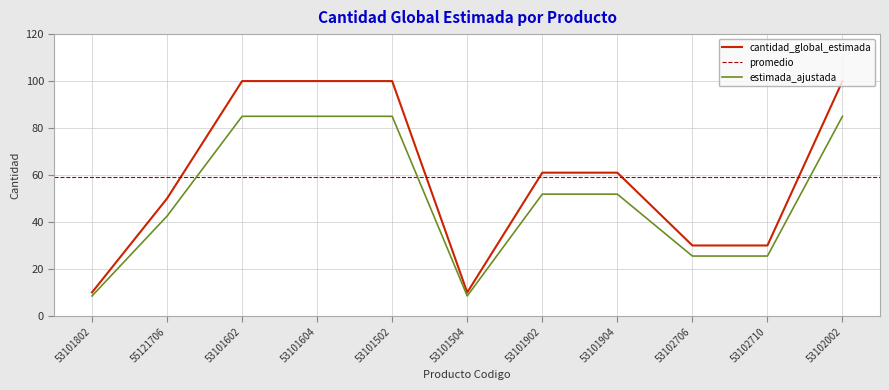

Which label corresponds to the largest value in the chart?

53101602